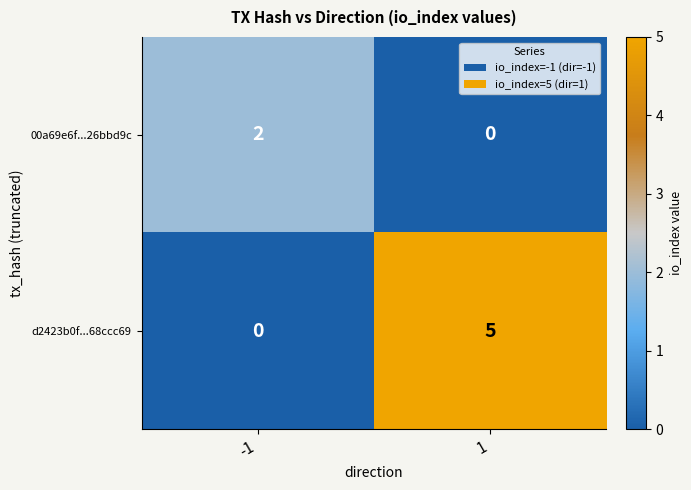

True or false: 00a69e6f...26bbd9c has a value of 1 at 1.

False